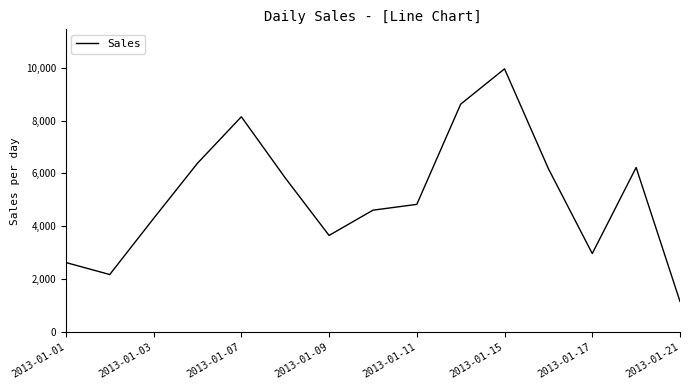

What is the maximum value shown in the chart?

9953.5